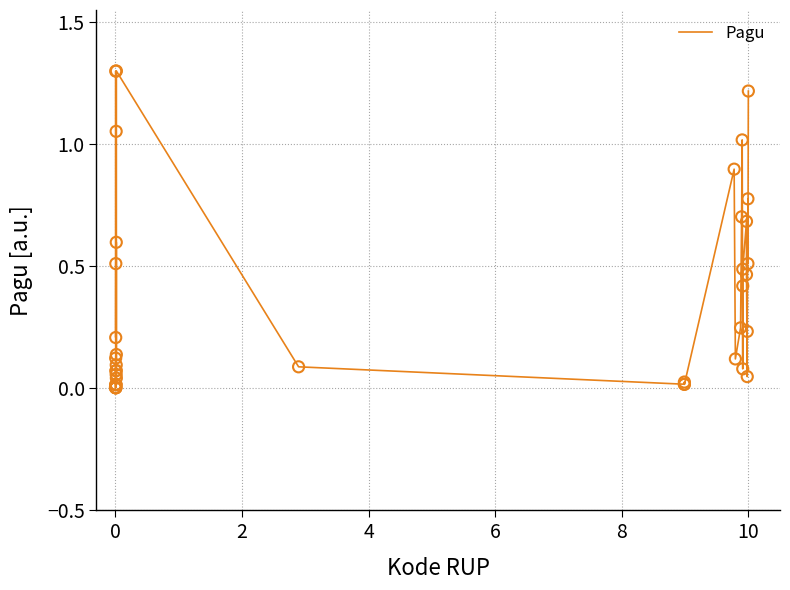

What is the difference between the maximum and minimum values?

1.3